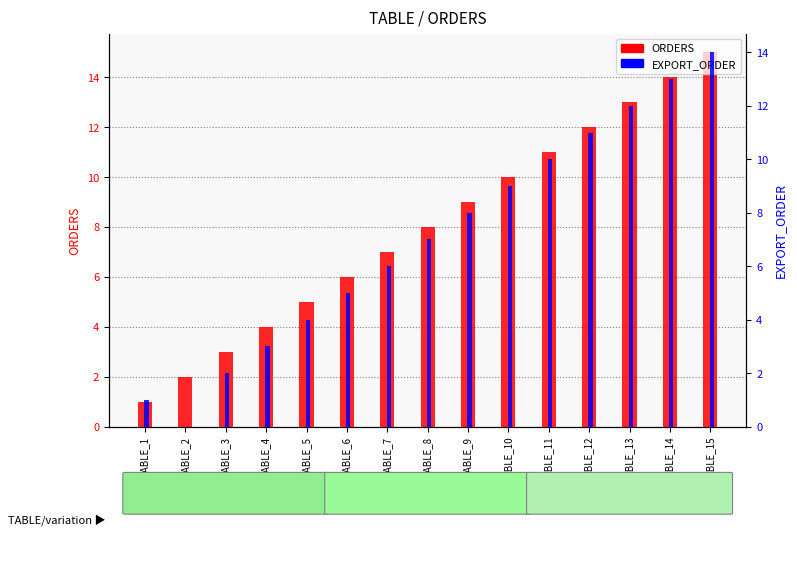

List the series in order of their overall mean, lowest first.

EXPORT_ORDER, ORDERS